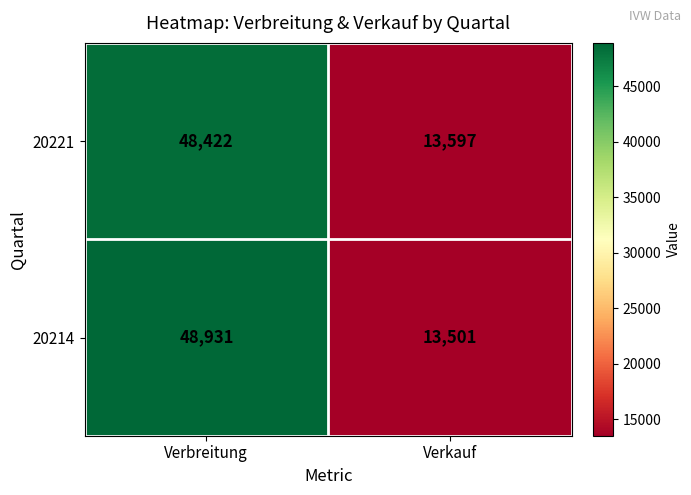

What is the maximum value shown in the chart?

48931